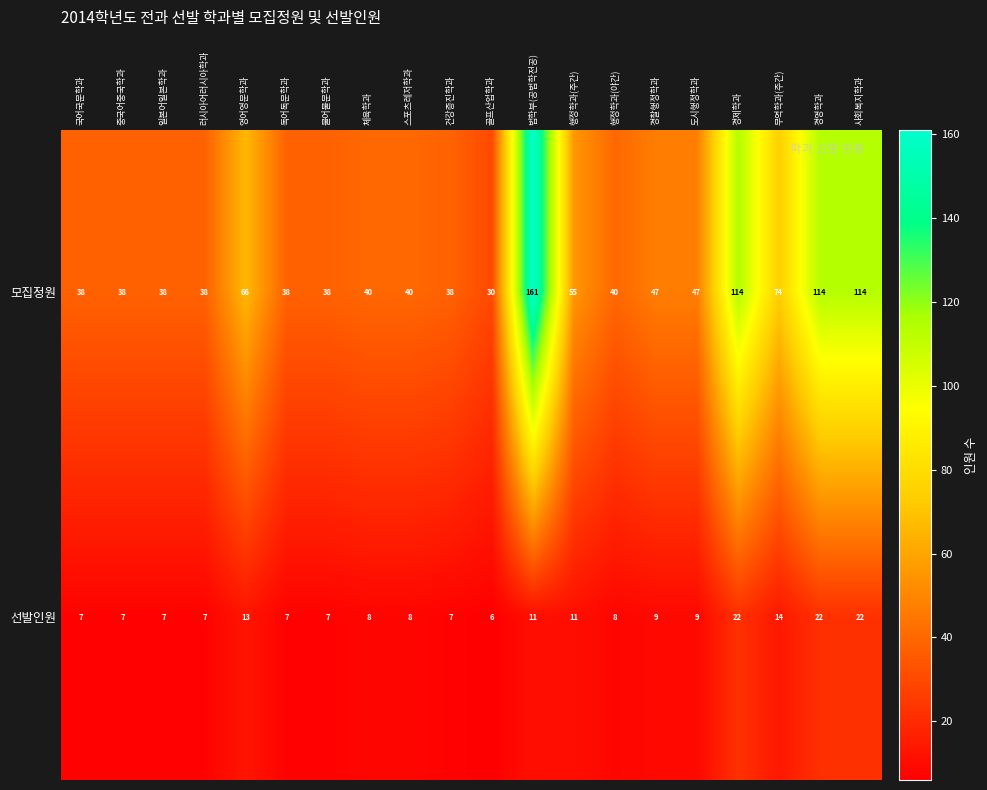

Is the value of 모집정원 at 사회복지학과 greater than the value of 선발인원 at 일본어일본학과?

Yes